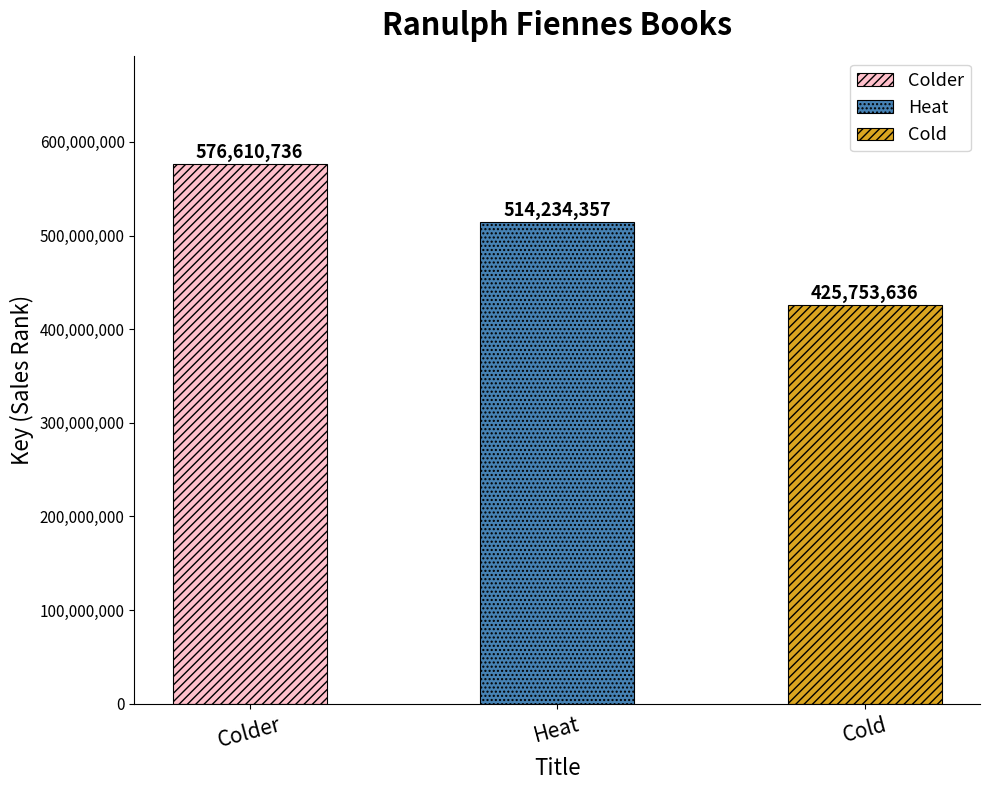

What is the smallest value displayed?

425753636